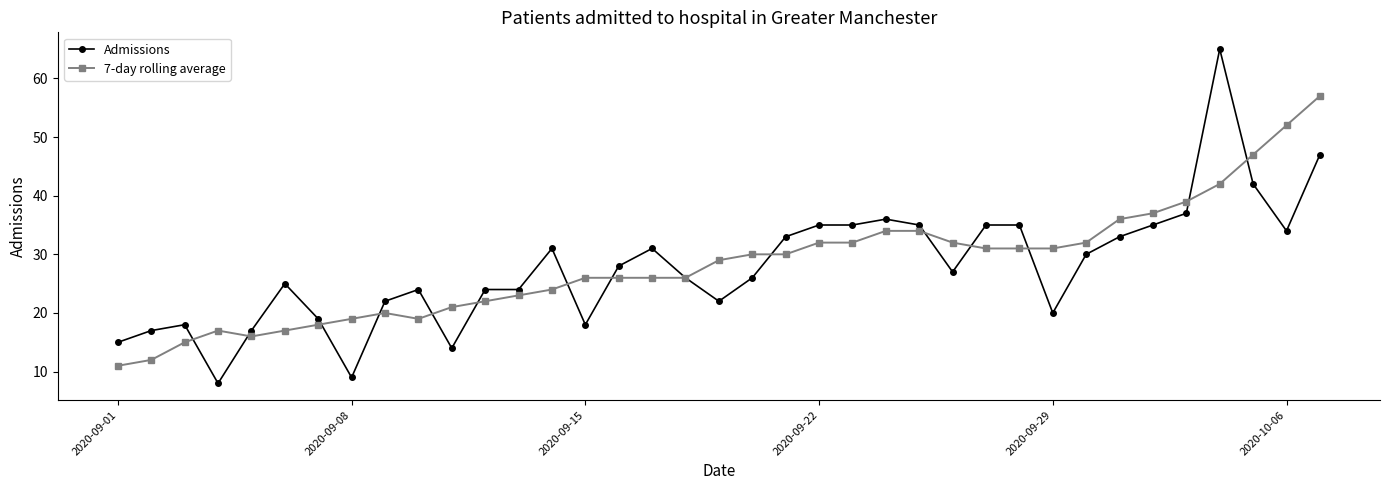

What is the maximum value for 7-day rolling average?

57